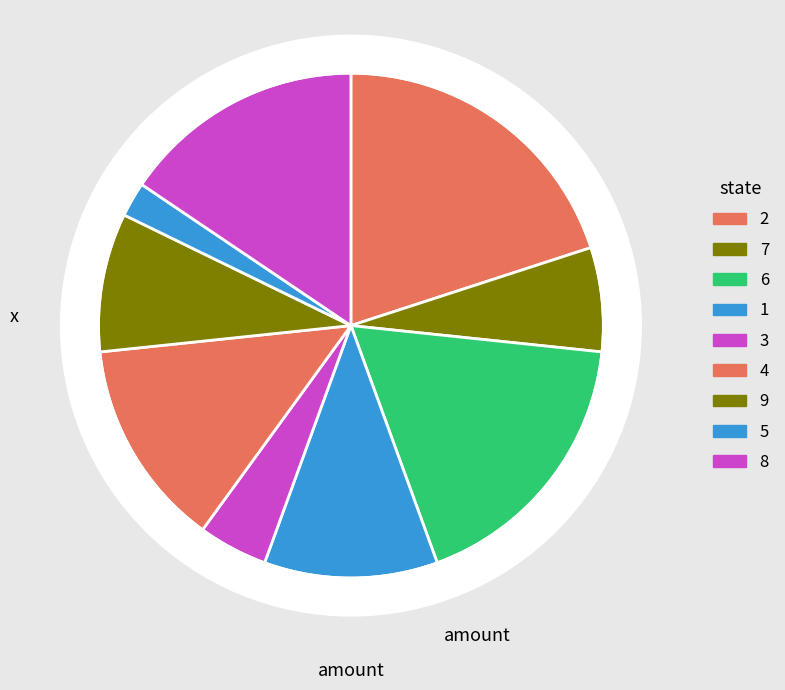

Is the sum of 1 and 8 greater than half?

No